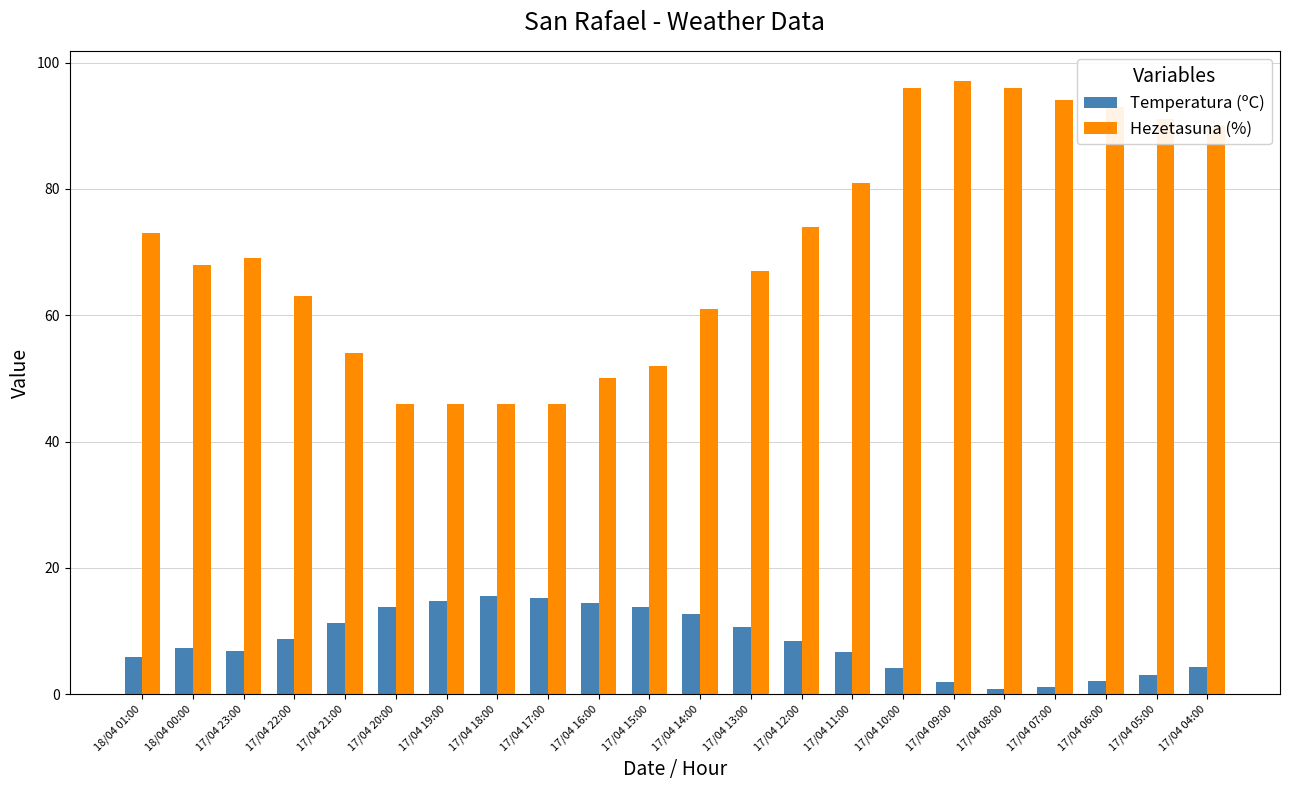

What value does the Temperatura (ºC) series have at 17/04 12:00?

8.5